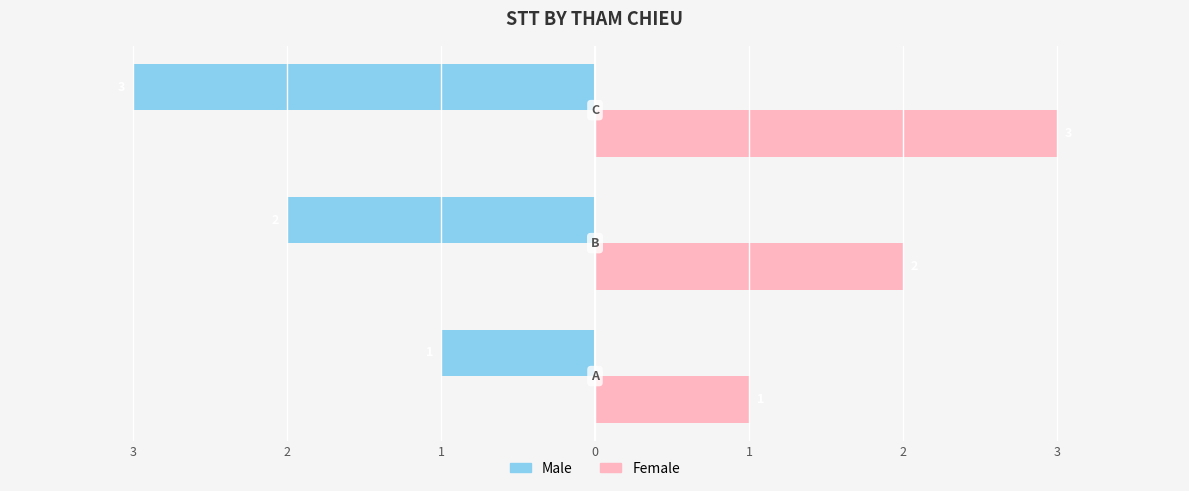

What are all the series names shown in the legend?

Male, Female